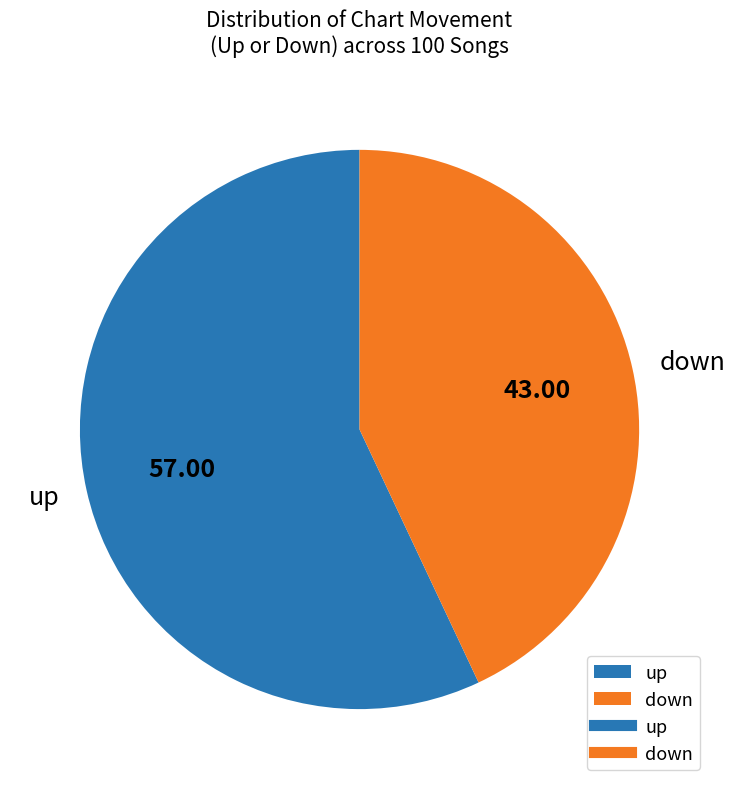

Which slice is the smallest?

down